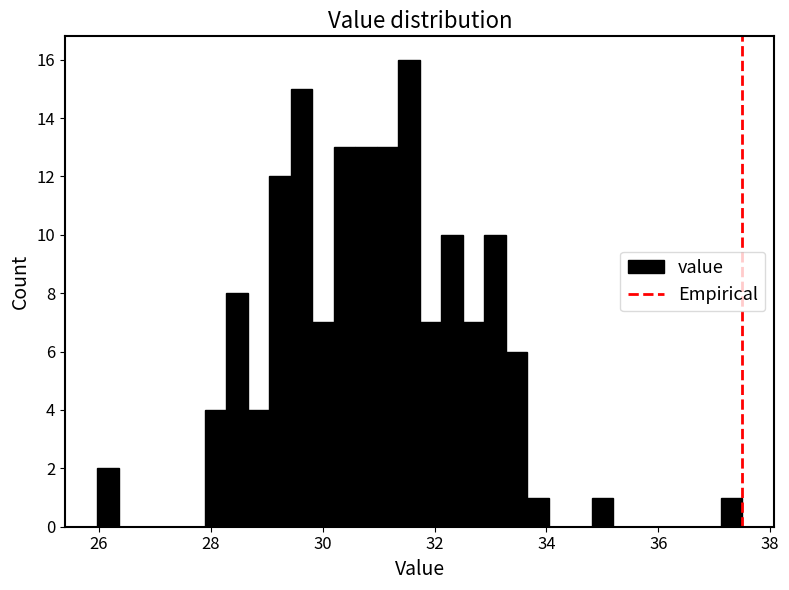

Read against the x-axis, roughly where is the centre of the tallest bar?

31.6